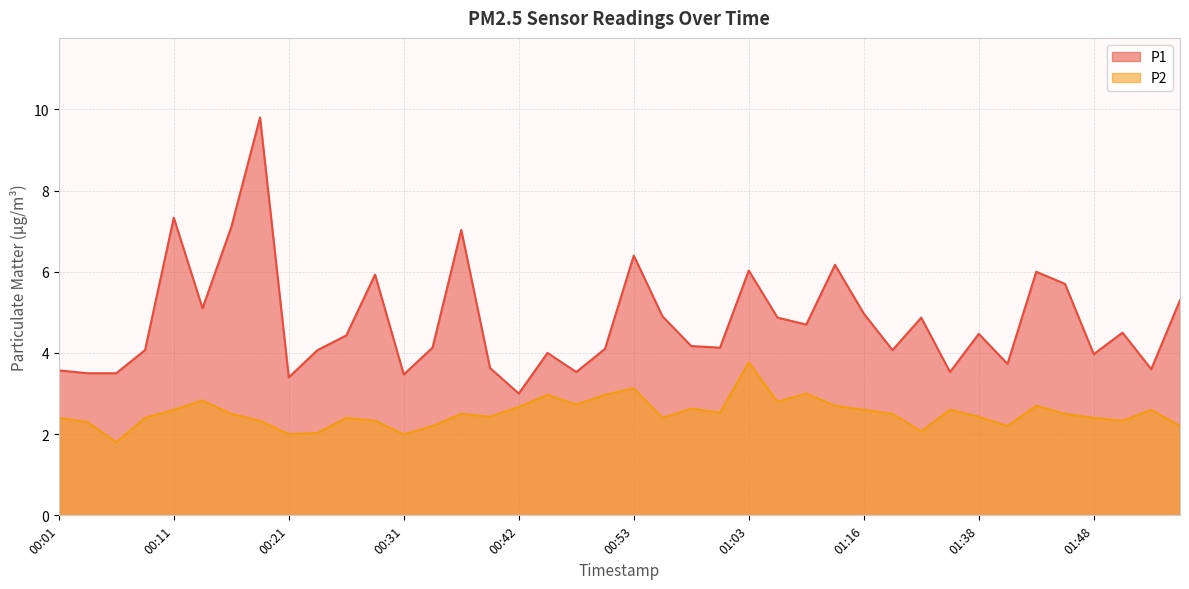

In P2, how many points are lower than both neighbors (excluding endpoints)?

11